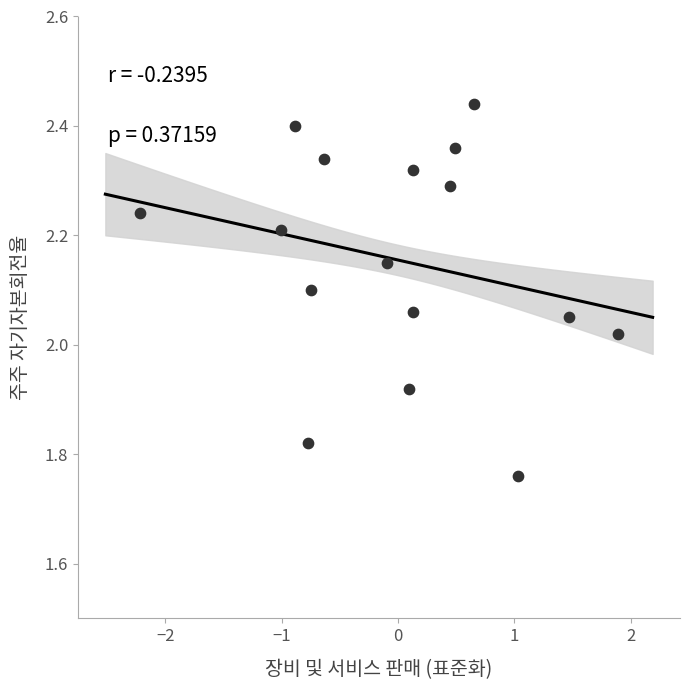

What is the range of Y values (max minus min)?

0.7